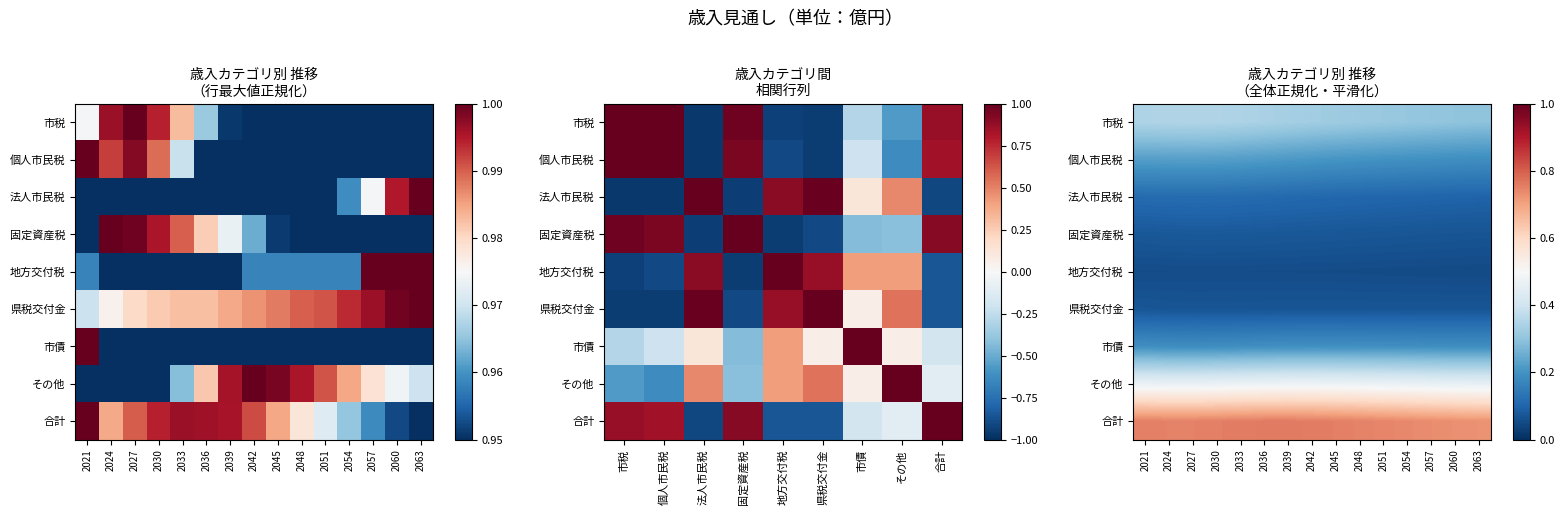

Between 2027 and 2060, which is larger?

2027